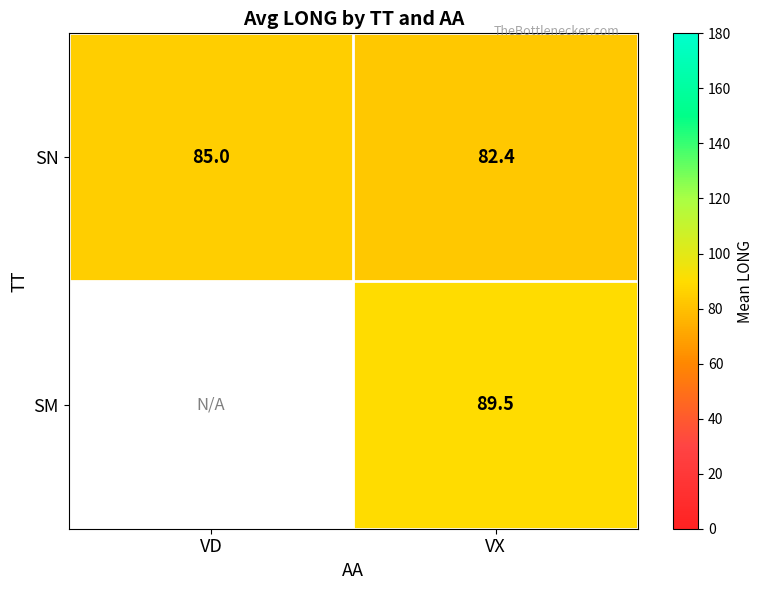

How many data points in SN are less than 85?

1